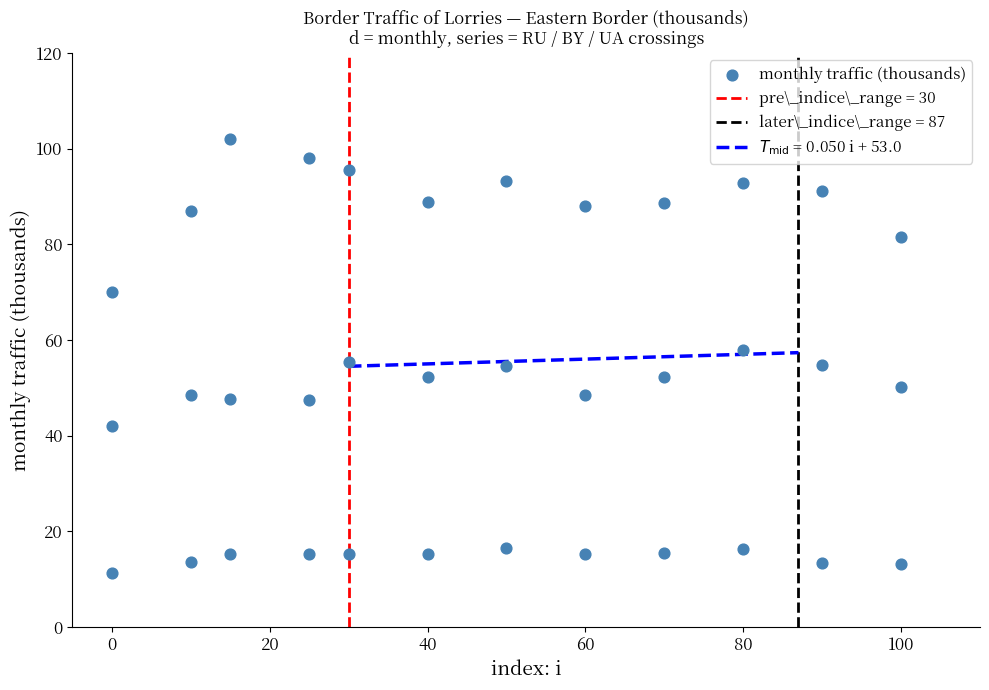

What is the range of X values (max minus min)?

100.0